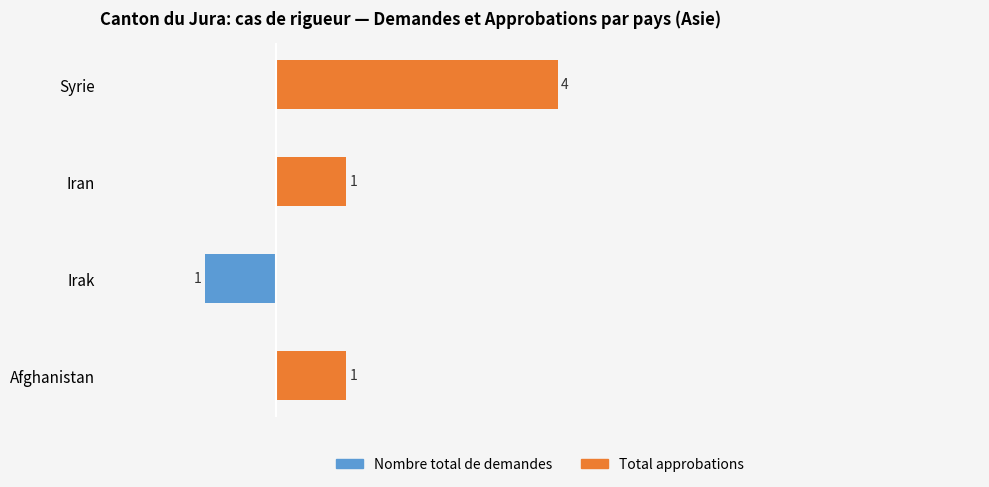

What is the sum of all Nombre total de demandes values?

-1